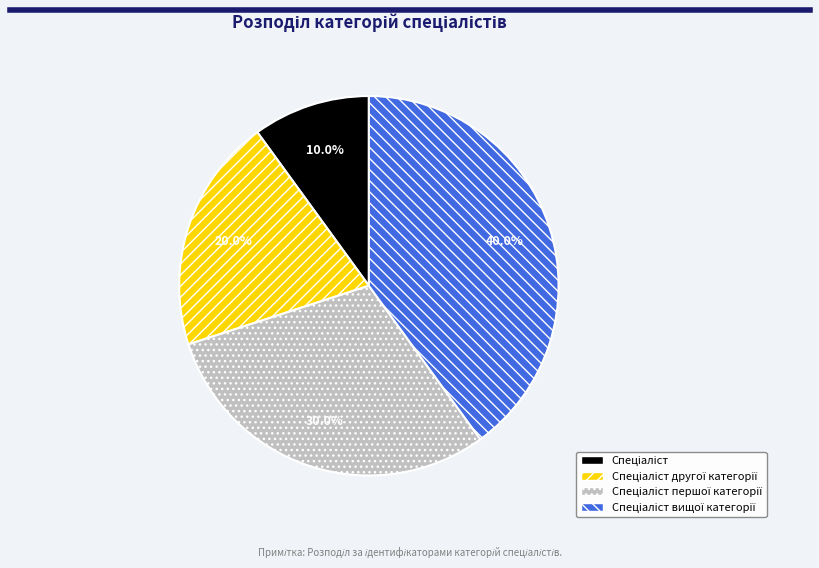

Is there any slice that represents more than half of the pie?

No